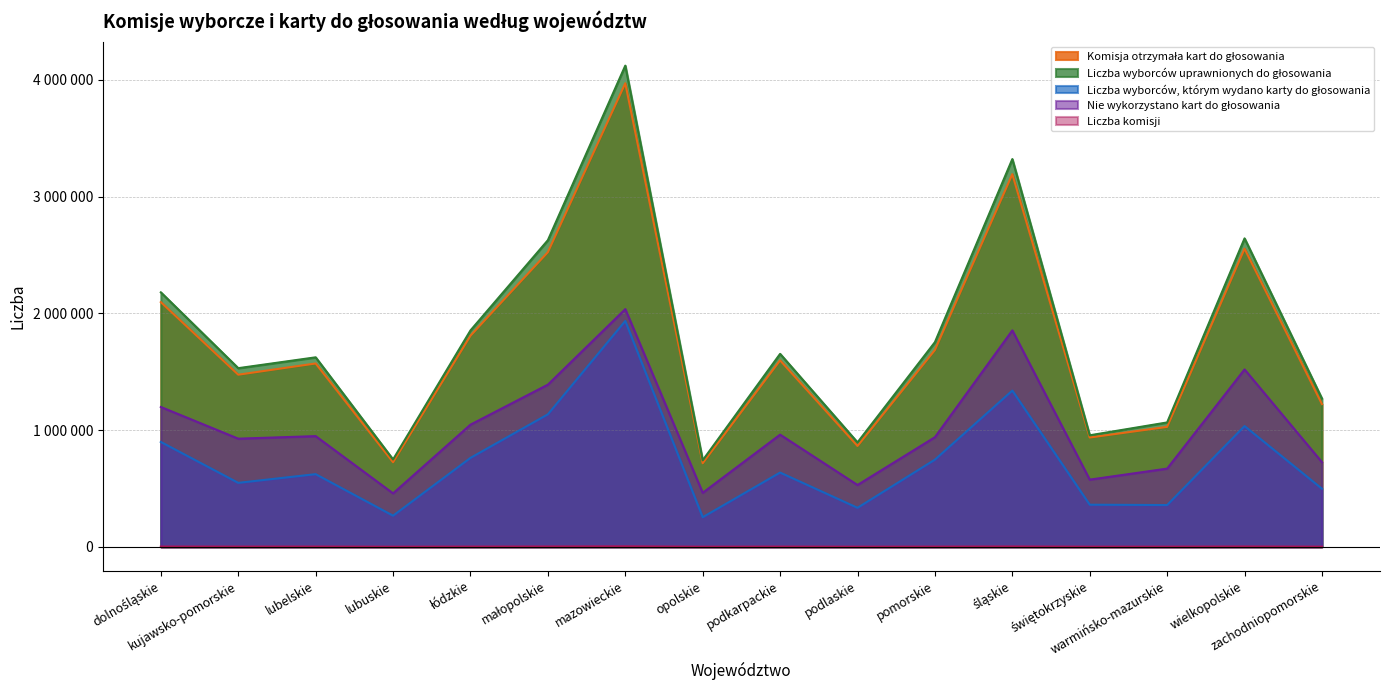

True or false: Komisja otrzymała kart do głosowania and Nie wykorzystano kart do głosowania cross at least once.

False